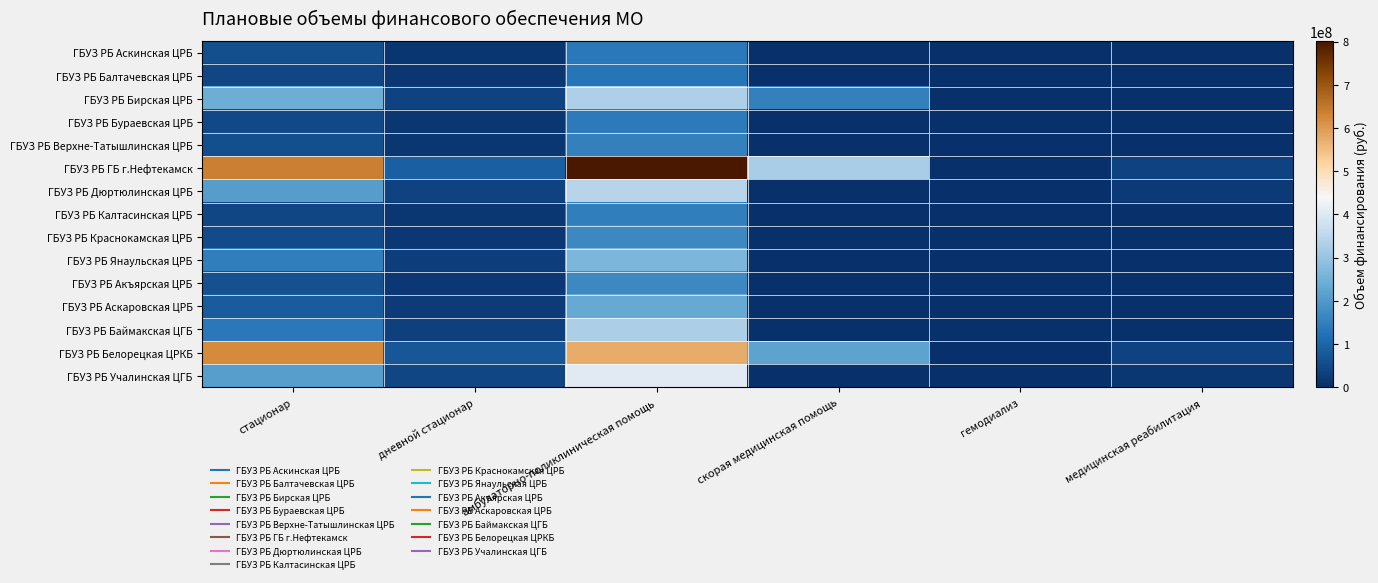

What is the total value across all series at скорая медицинская помощь?

698456994